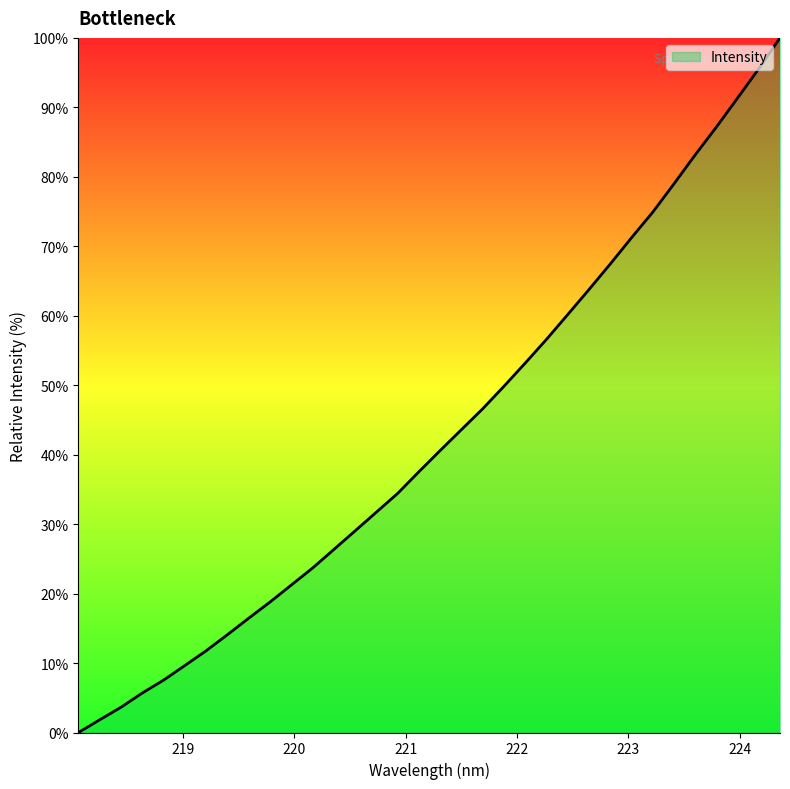

What is the sum of all values?

1457.3